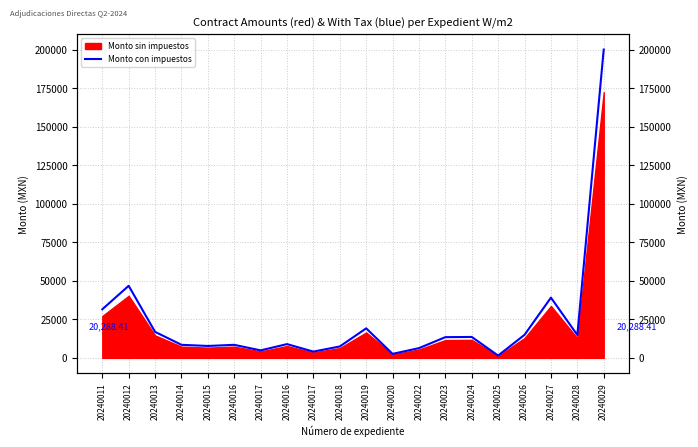

What is the change in value from 20240015 to 20240019?

+11423.9